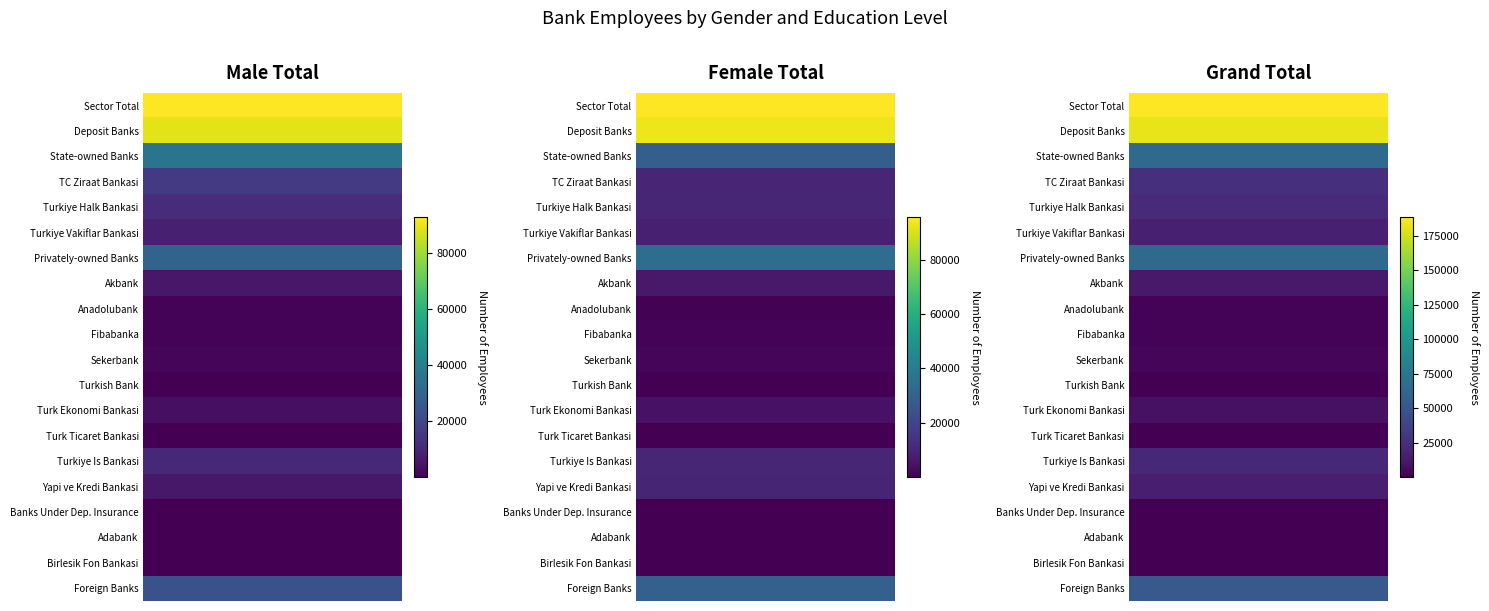

Reading right to left, what are all the values shown in this chart?

Male Total: 23326	125	9	134	5904	10782	11	3742	53	1524	956	896	6148	30016	8259	11907	15684	35850	89326	93074
Female Total: 29525	107	13	120	9827	10230	15	4562	54	1742	989	715	6654	34788	8533	10263	10232	29028	93461	95776
Grand Total: 52851	232	22	254	15731	21012	26	8304	107	3266	1945	1611	12802	64804	16792	22170	25916	64878	182787	188850